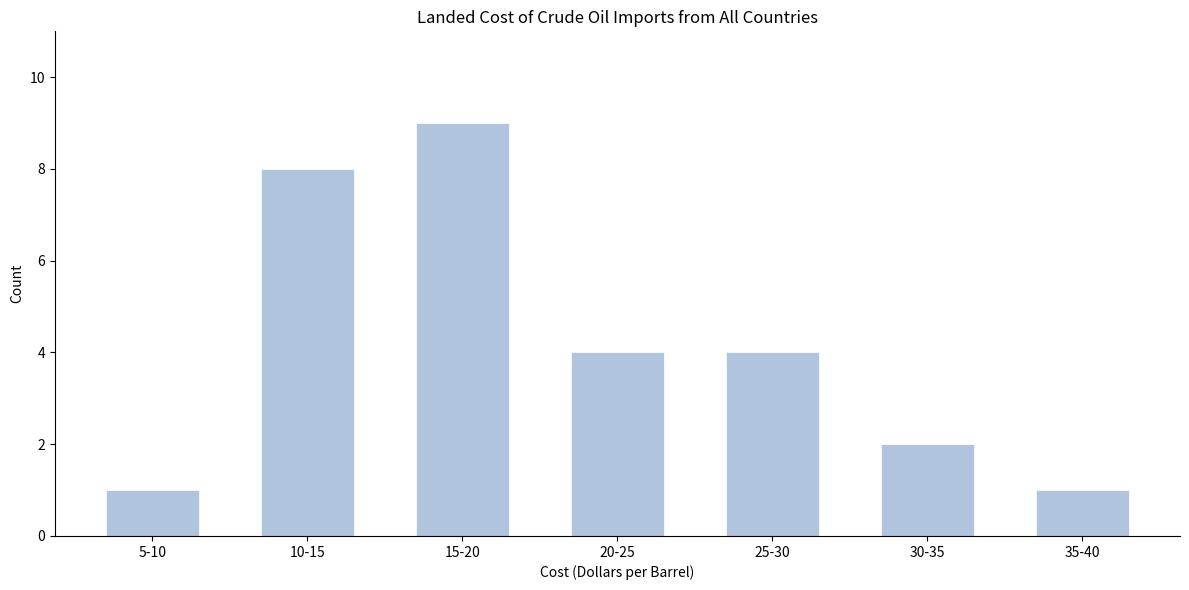

Reading right to left, transcribe all the data shown in this chart.

35-40=1	30-35=2	25-30=4	20-25=4	15-20=9	10-15=8	5-10=1